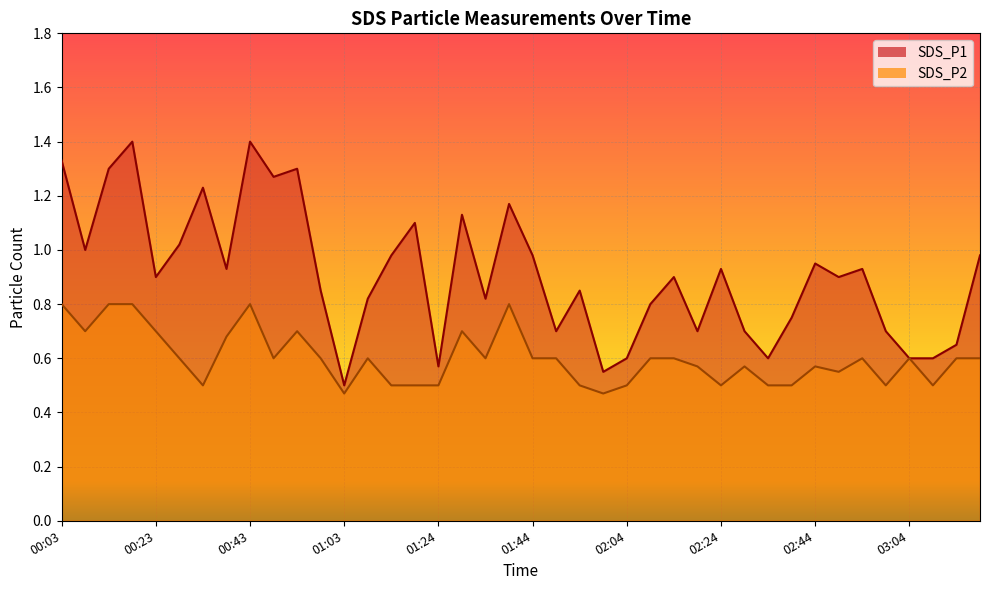

Where is the first local minimum for SDS_P1?

00:08